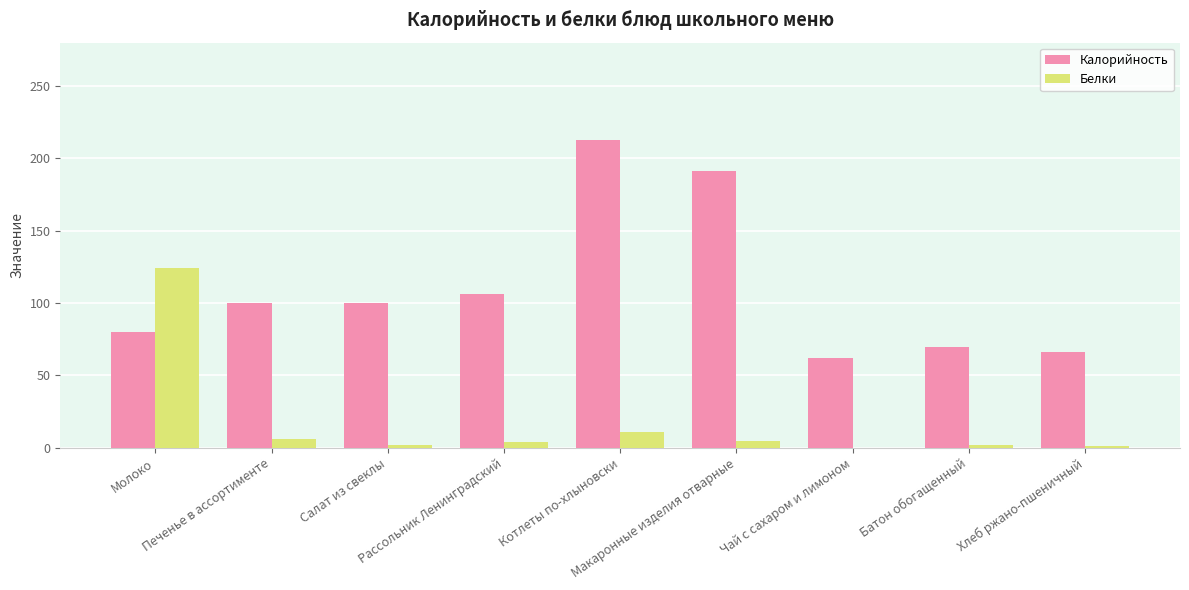

What is the maximum value for Калорийность?

213